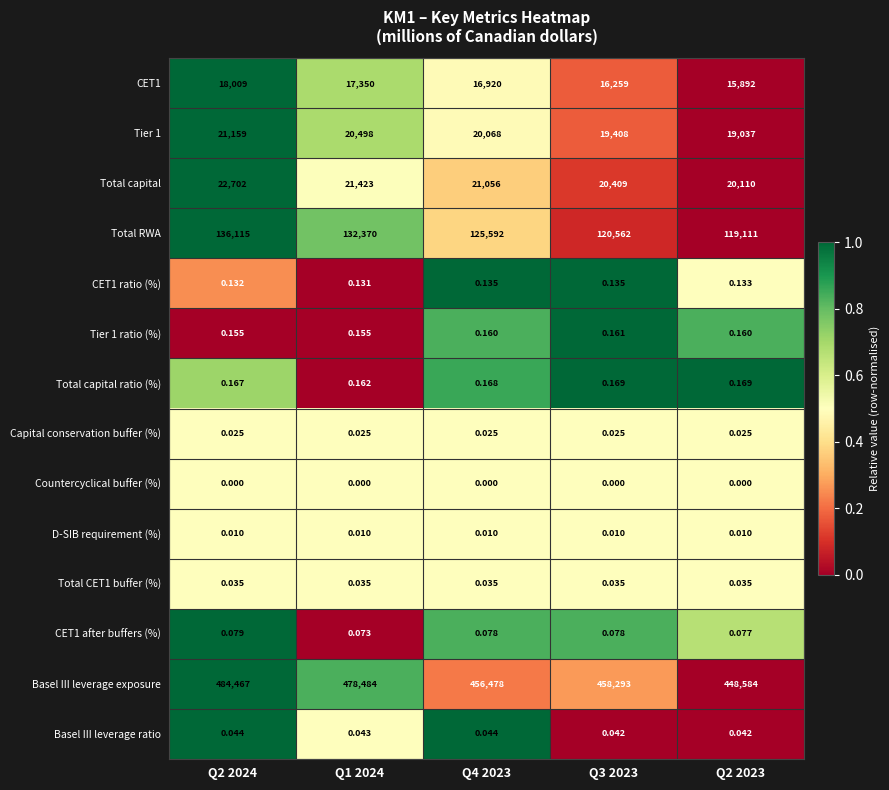

Which series has the largest total across all categories?

Basel III leverage exposure